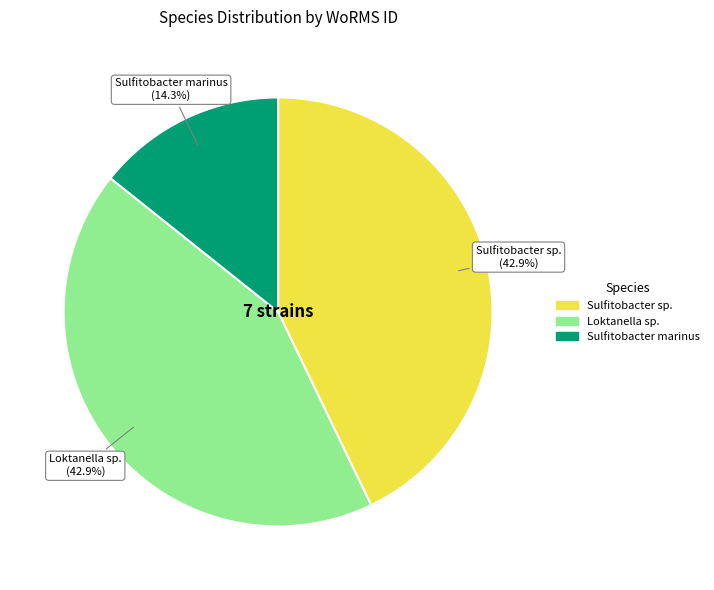

Is there a majority slice in this chart?

No